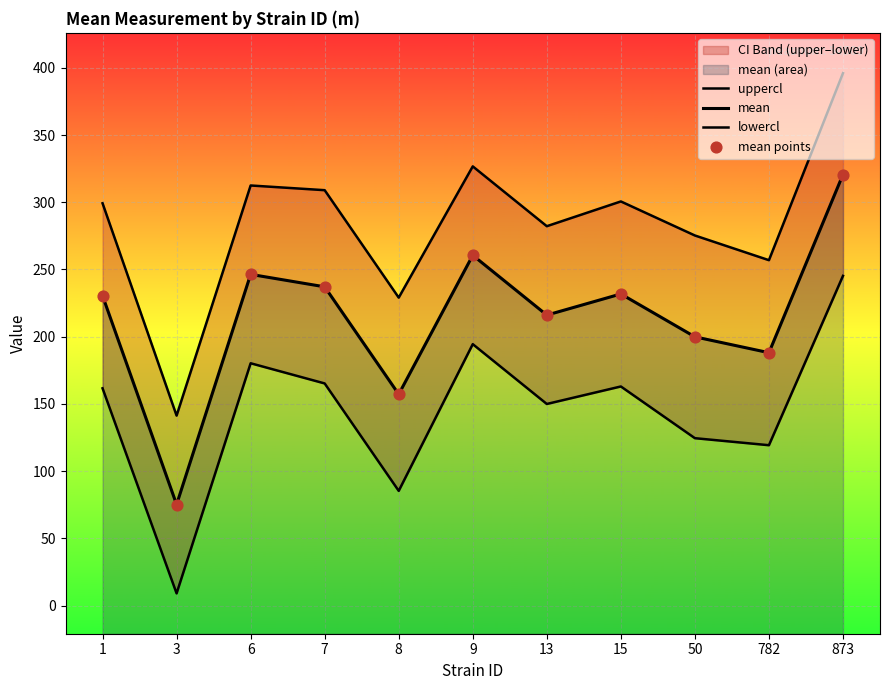

Which series contains the highest Y value?

uppercl